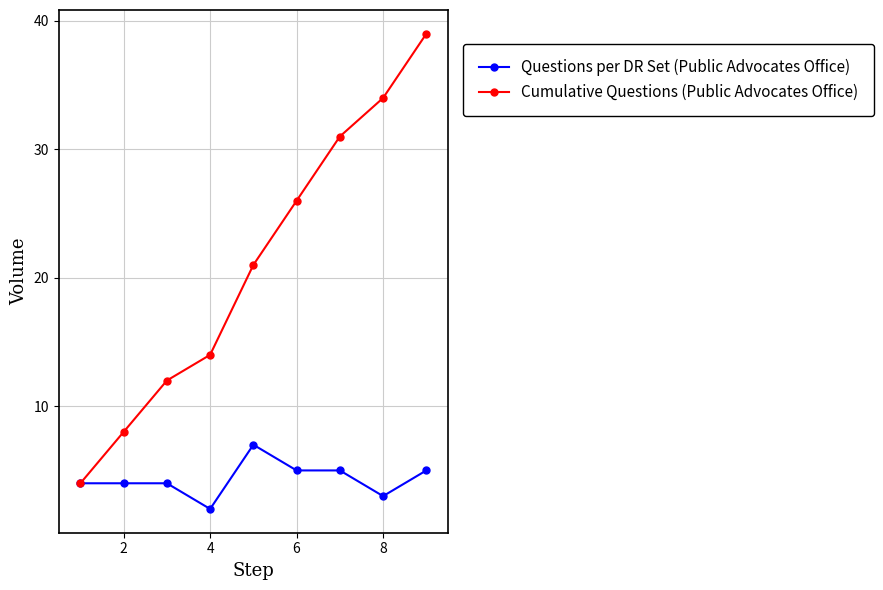

What is the difference between the maximum and second lowest values in the Cumulative Questions (Public Advocates Office) series?

31